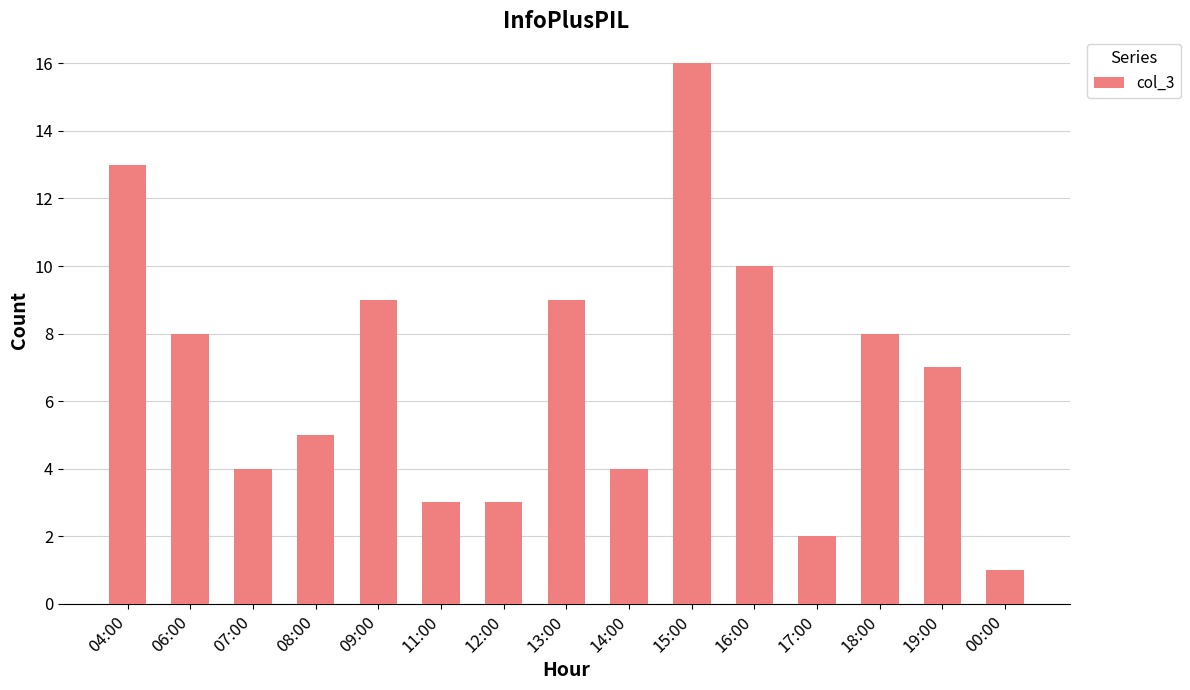

Which label corresponds to the smallest value in the chart?

00:00